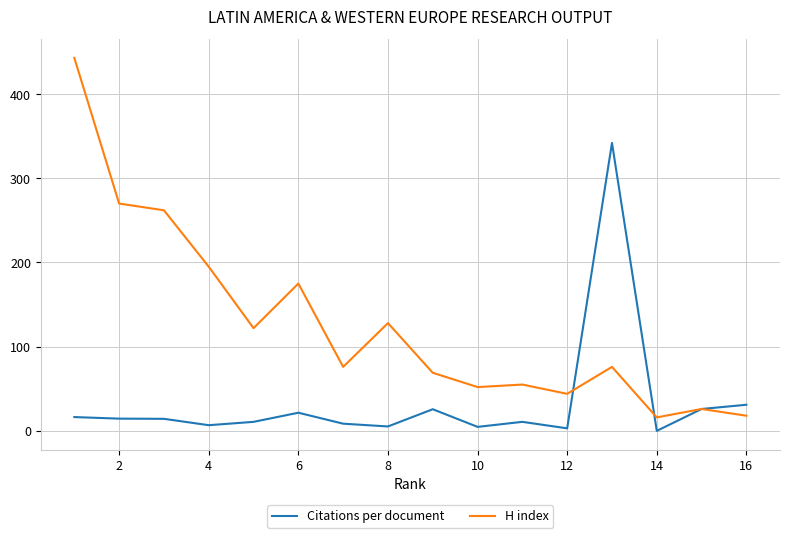

Does the chart display data point markers on the line(s)?

No